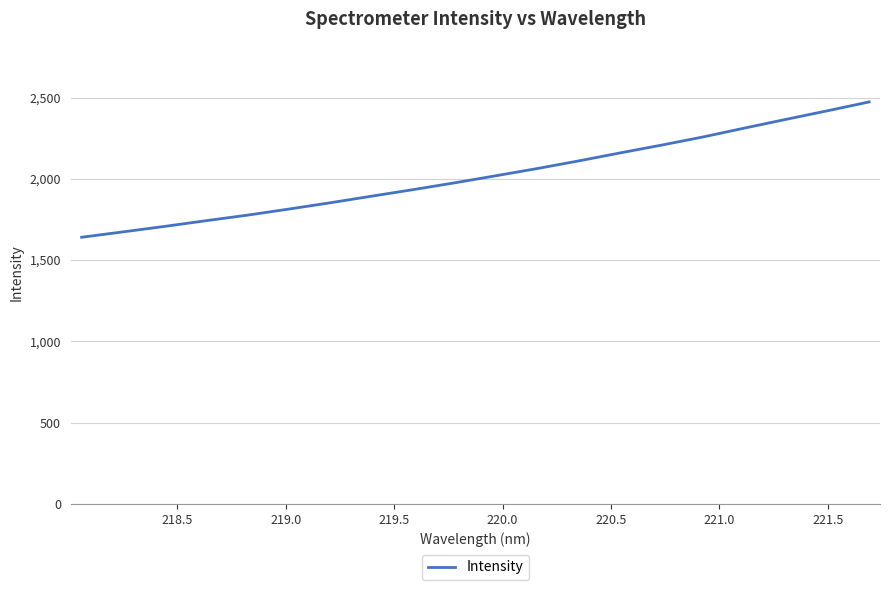

What is the maximum value shown in the chart?

2473.6